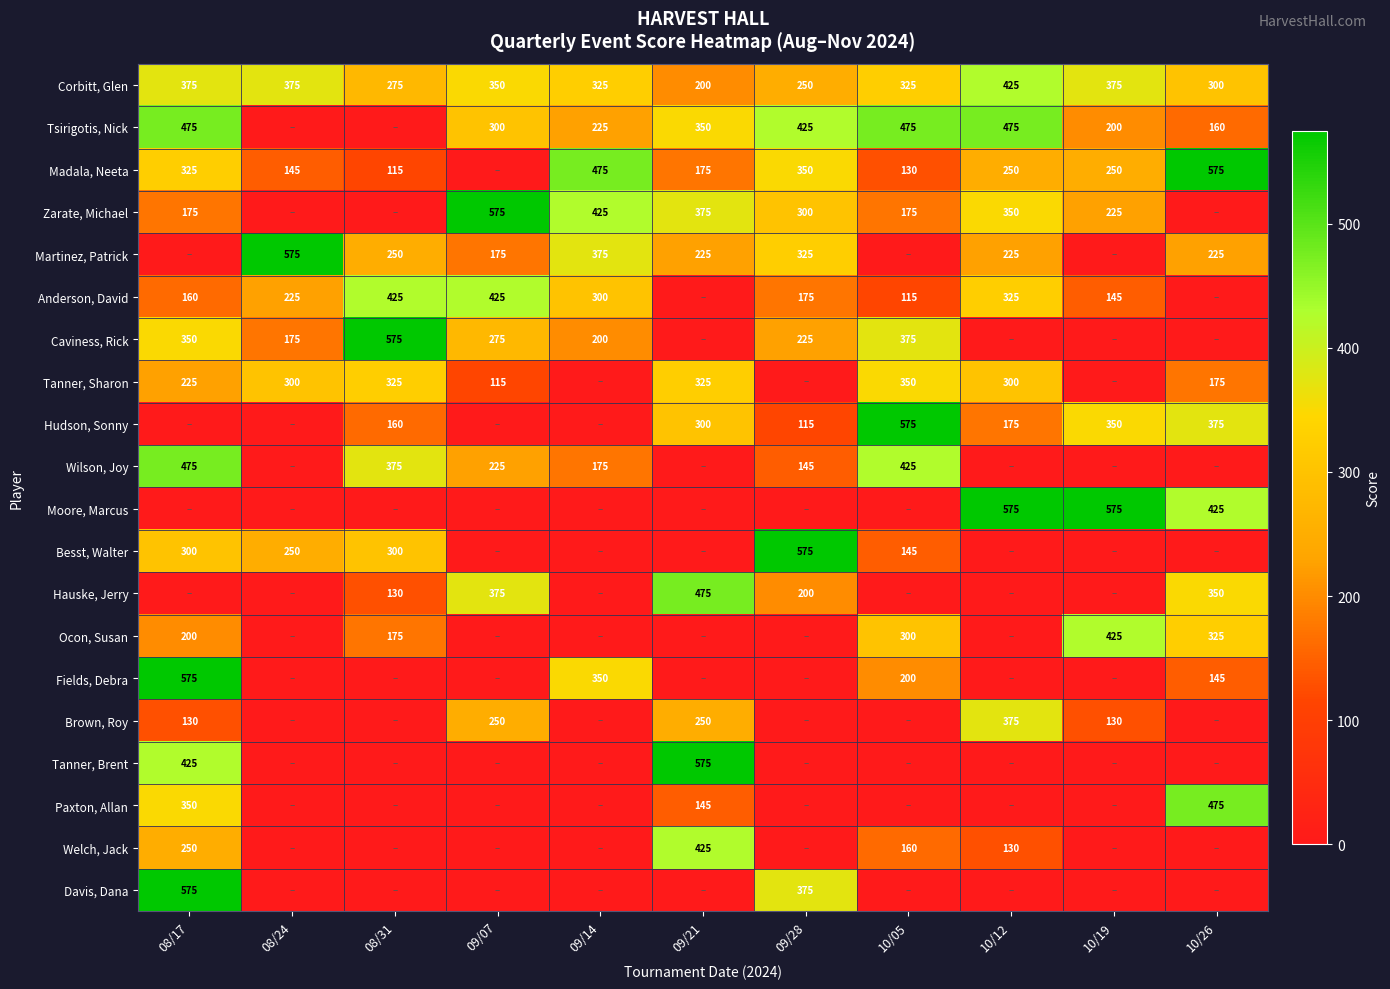

True or false: Hauske, Jerry has a value of 599 at 09/07.

False